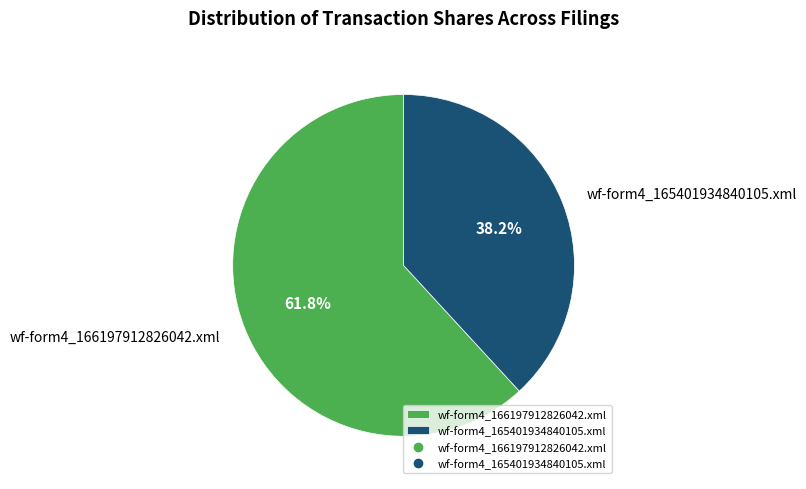

Count the number of slices in the pie.

2